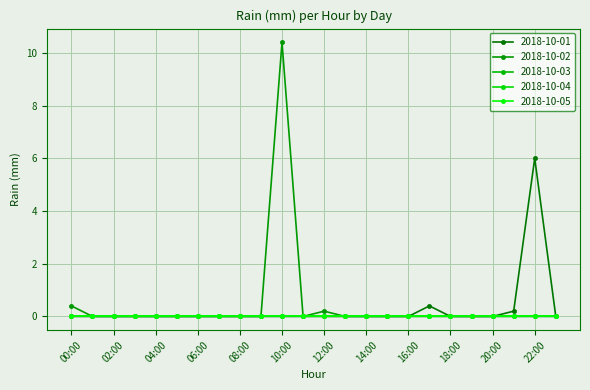

What is the label of the 23rd point from the right?

01:00